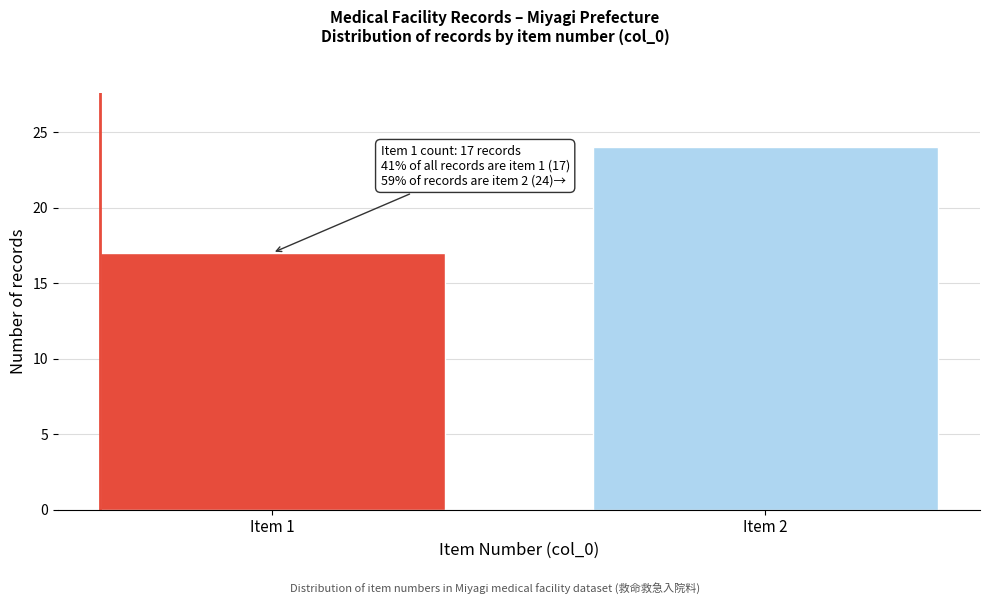

Reading right to left, extract all data points from this chart.

Item 2=24	Item 1=17